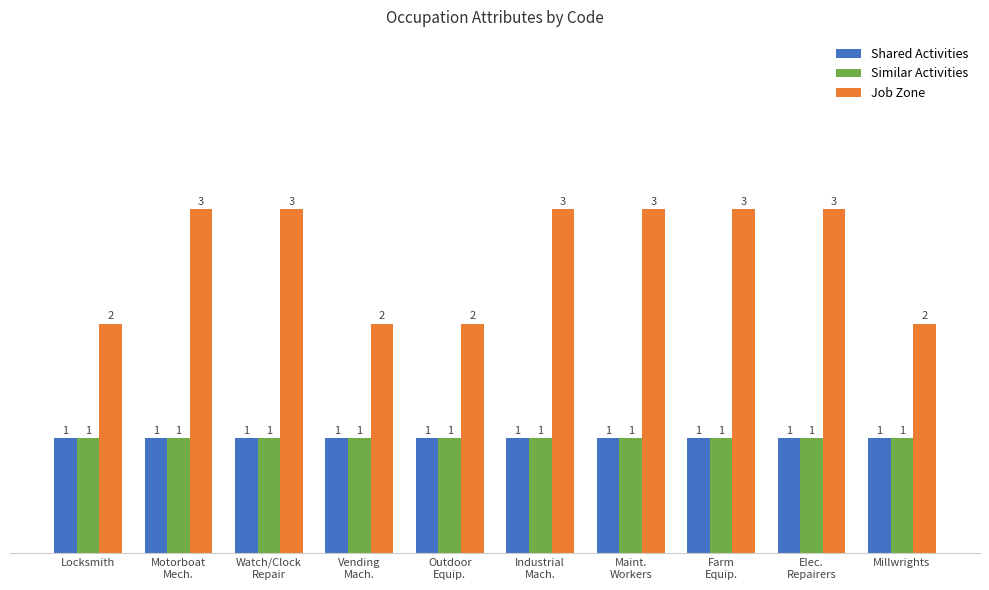

What is the label of the 3rd bar from the right?

Farm
Equip.